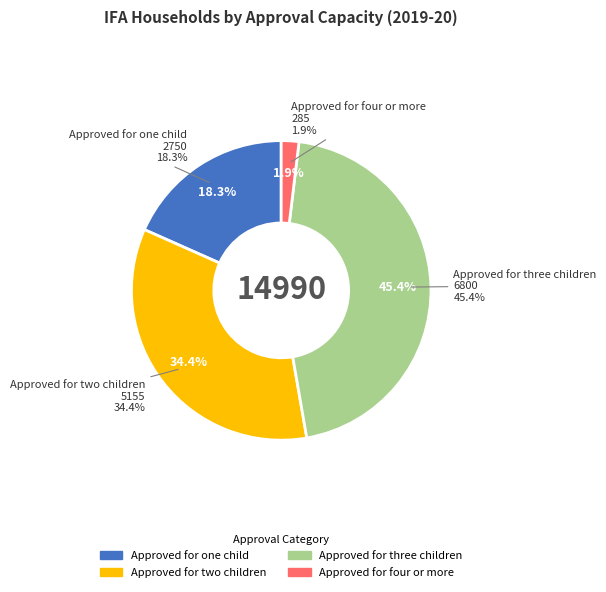

The Approved for one child slice represents 5% of the pie. True or false?

False